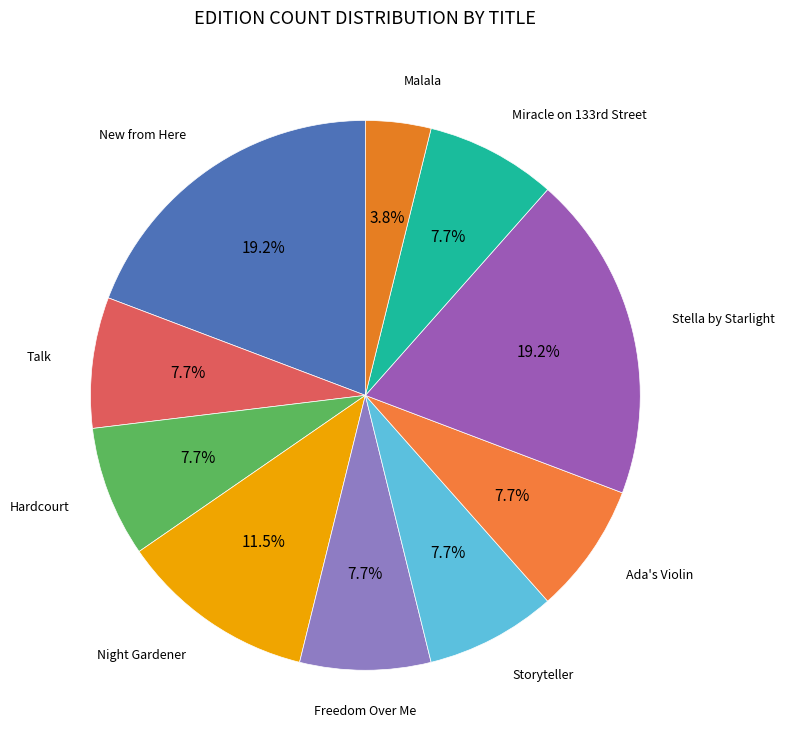

Which slice is the largest?

New from Here